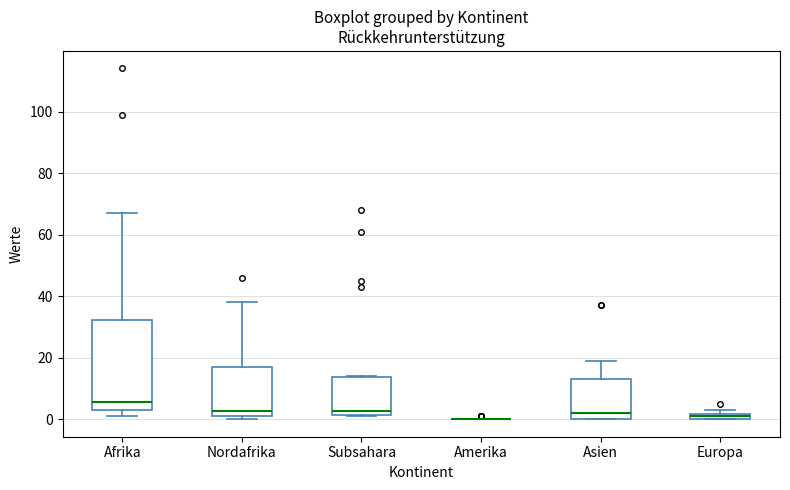

Where does the upper whisker of the box for Afrika end on the y-axis? The values are not printed on the chart, so give them approximately, as read against the axis.

68